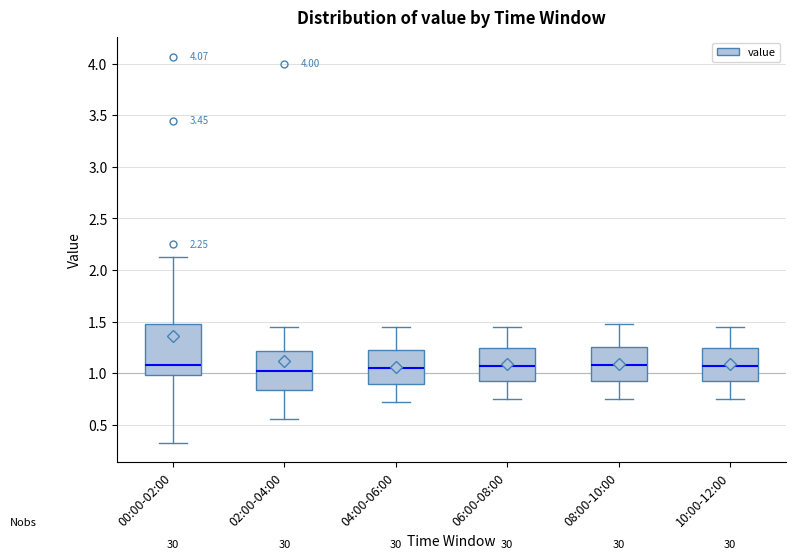

Which box is the tallest, from its lower edge to its upper edge?

00:00-02:00